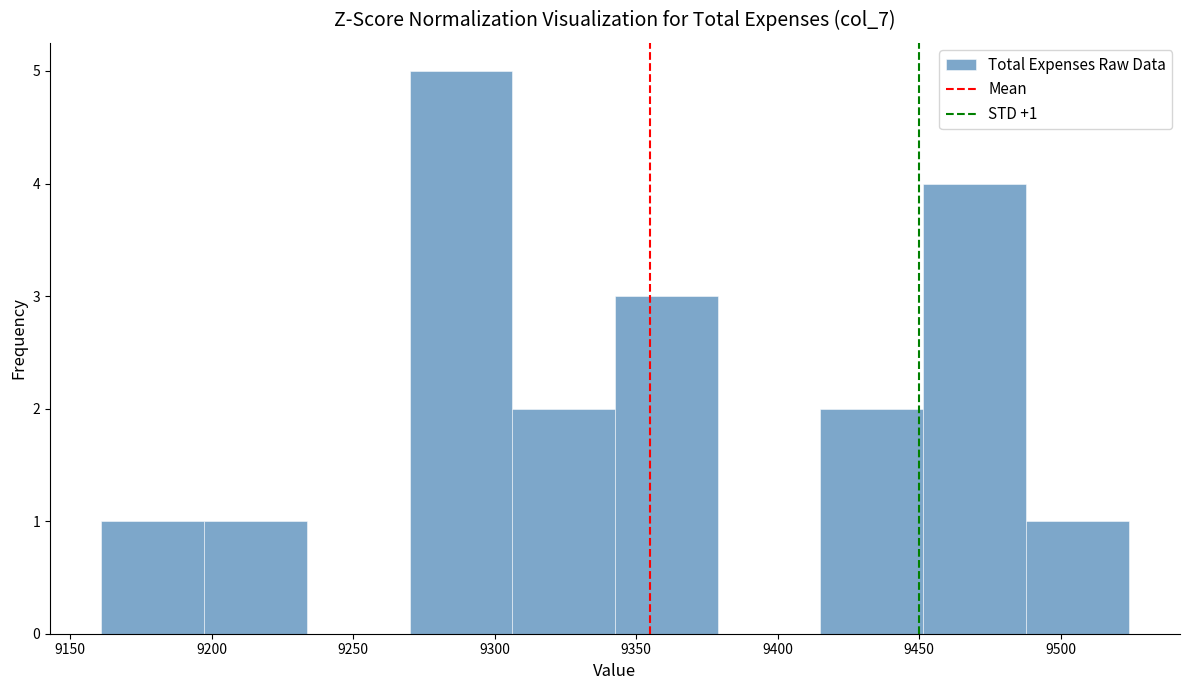

Which range on the x-axis has the tallest bar?

9270 to 9305